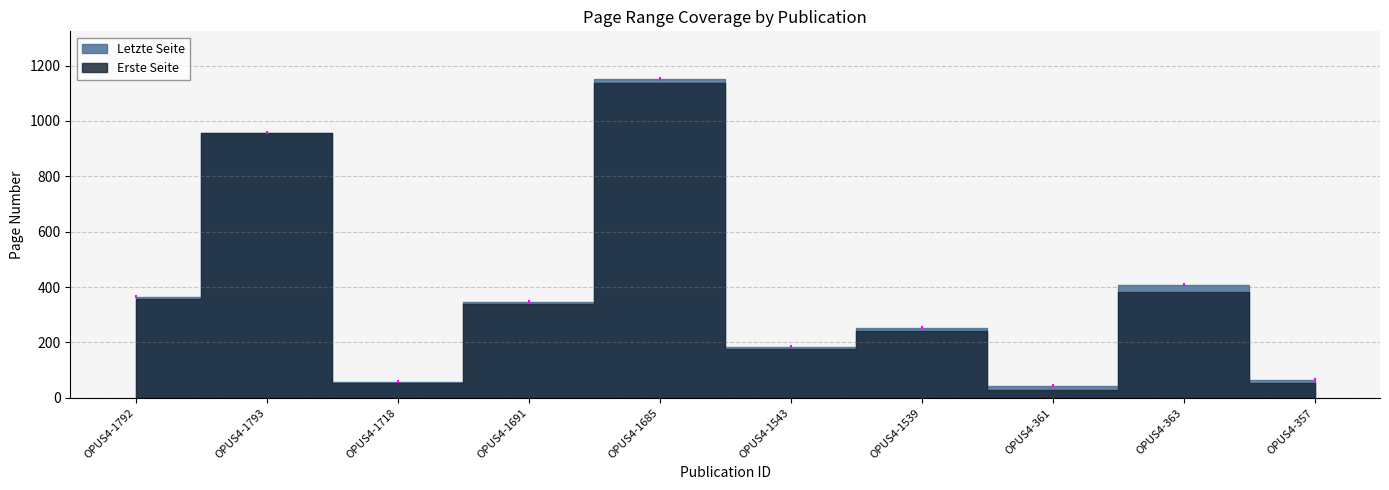

The Letzte Seite series shows 254 at OPUS4-1539. True or false?

True